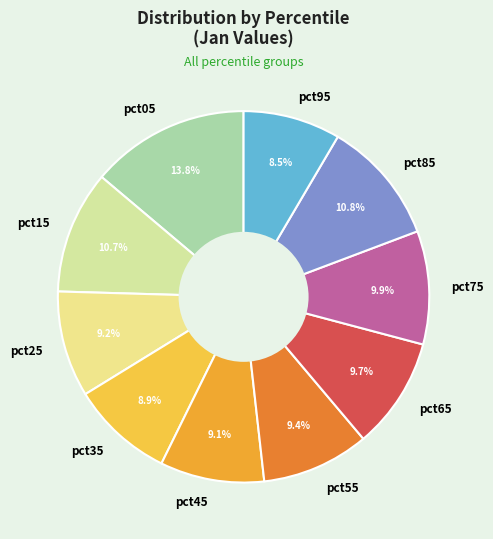

Which category has the biggest portion of the pie?

pct05